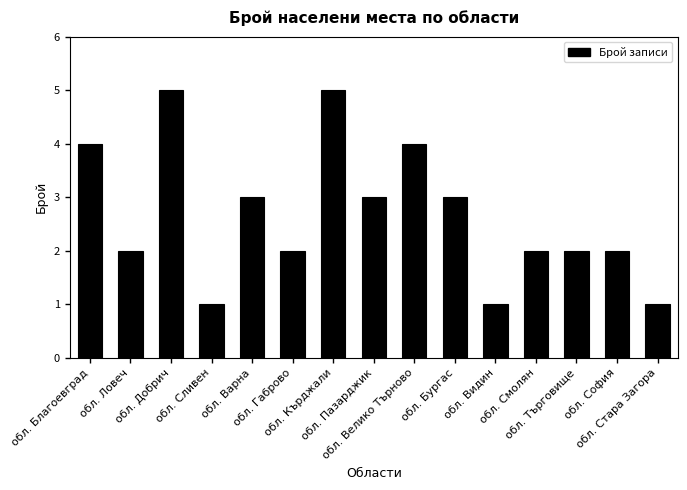

Reading left to right, list all the values displayed in this chart.

обл. Благоевград=4	обл. Ловеч=2	обл. Добрич=5	обл. Сливен=1	обл. Варна=3	обл. Габрово=2	обл. Кърджали=5	обл. Пазарджик=3	обл. Велико Търново=4	обл. Бургас=3	обл. Видин=1	обл. Смолян=2	обл. Търговище=2	обл. София=2	обл. Стара Загора=1